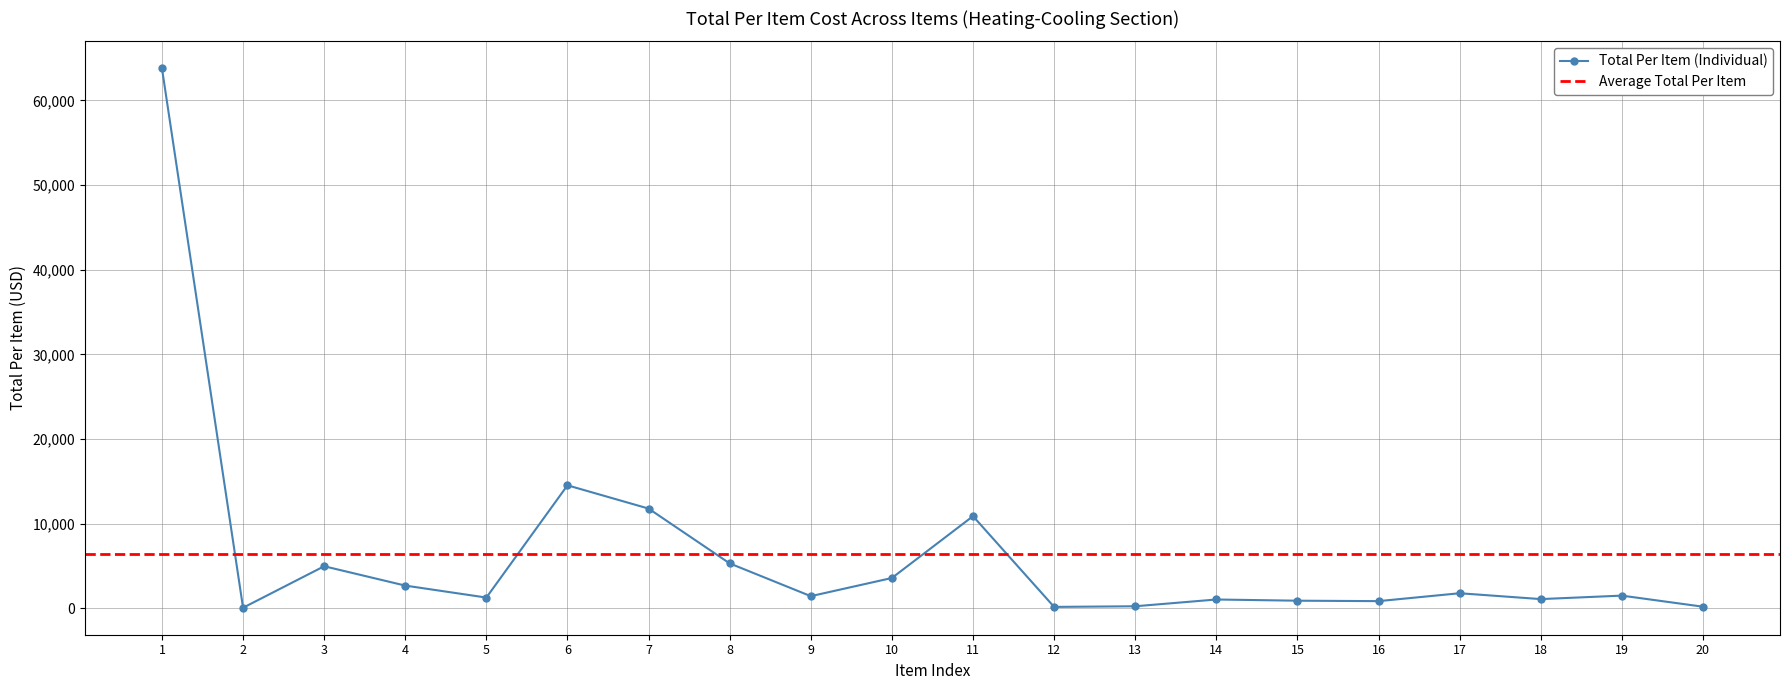

At which category does the data reach its first local peak?

3